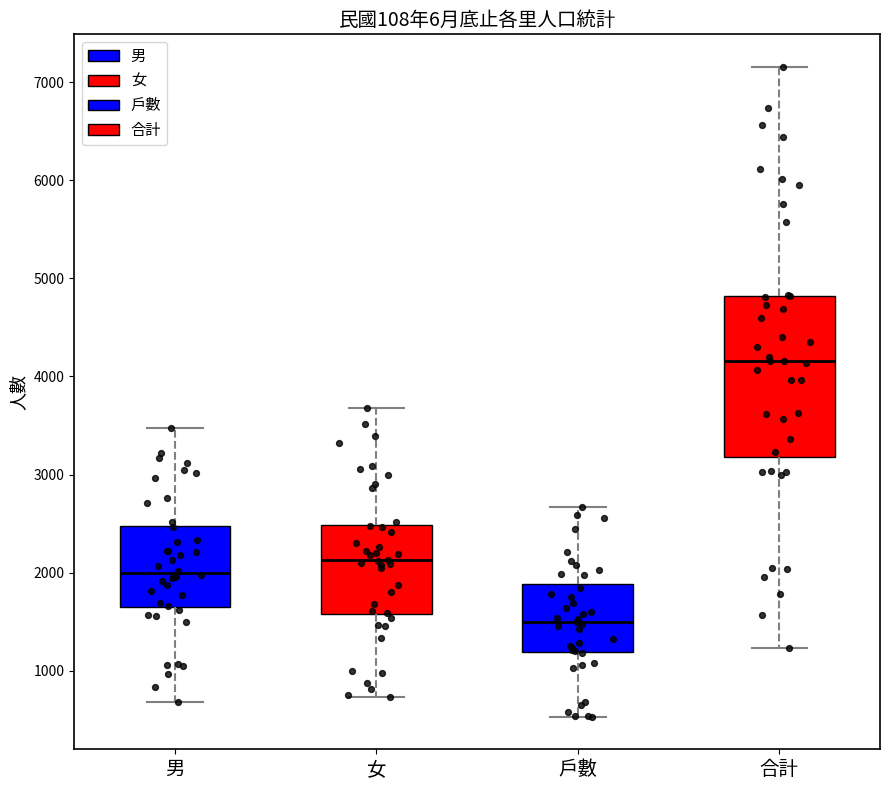

Where does the median line of the box for 合計 sit on the y-axis? The values are not printed on the chart, so give them approximately, as read against the axis.

4200